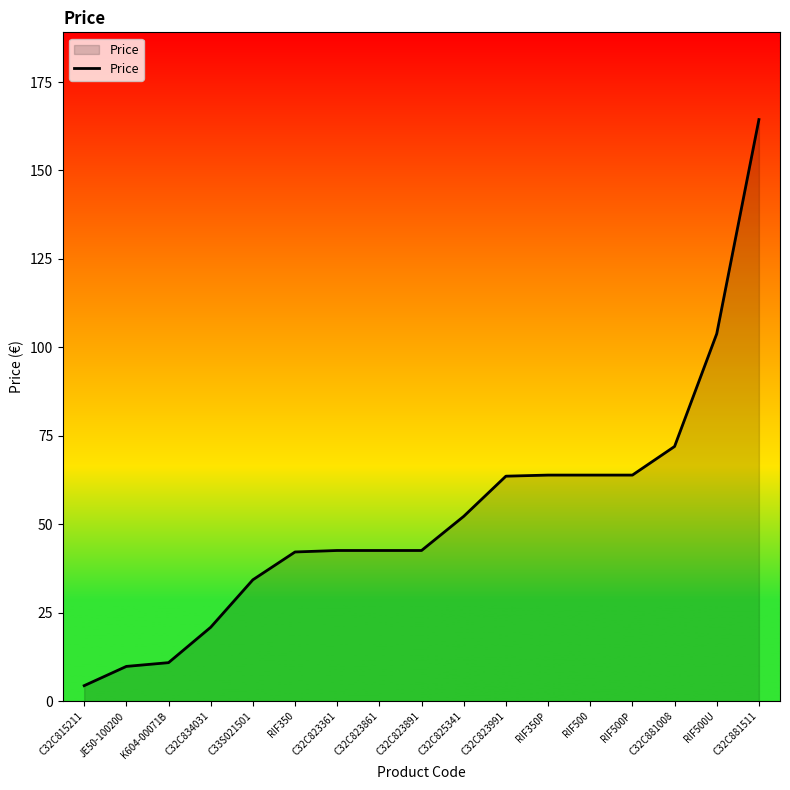

At which label is the value closest to 84?

C32C881008